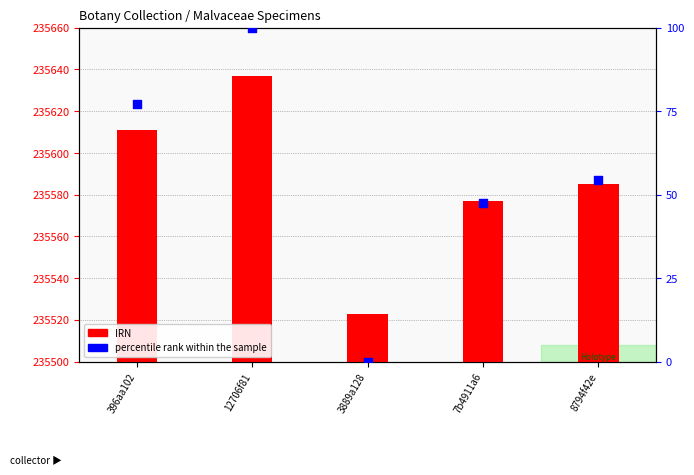

Which series has the widest spread of Y values?

IRN